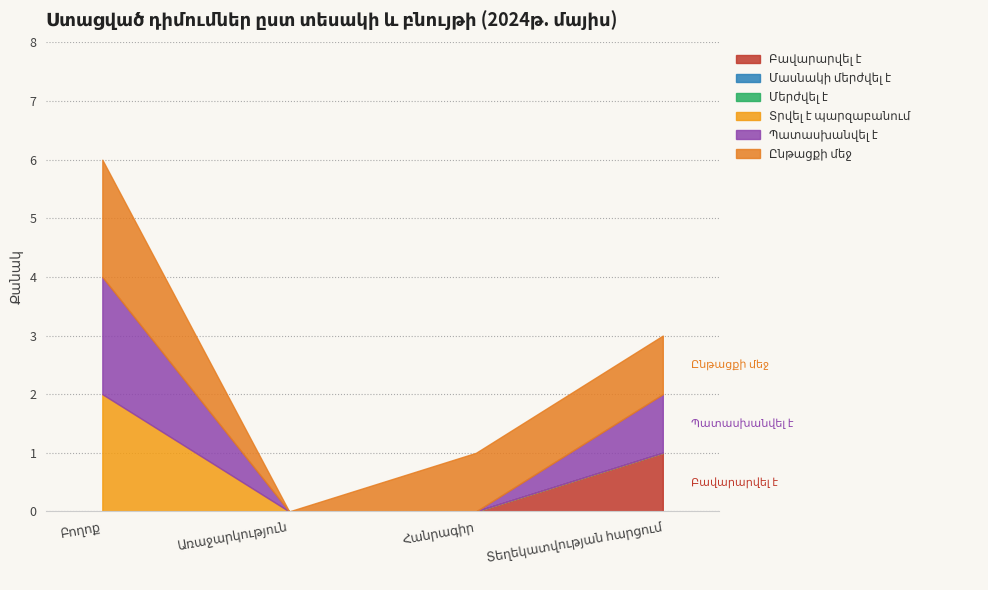

What is the sum of the Պատասխանվել է values at Հանրագիր and Տեղեկատվության հարցում?

1